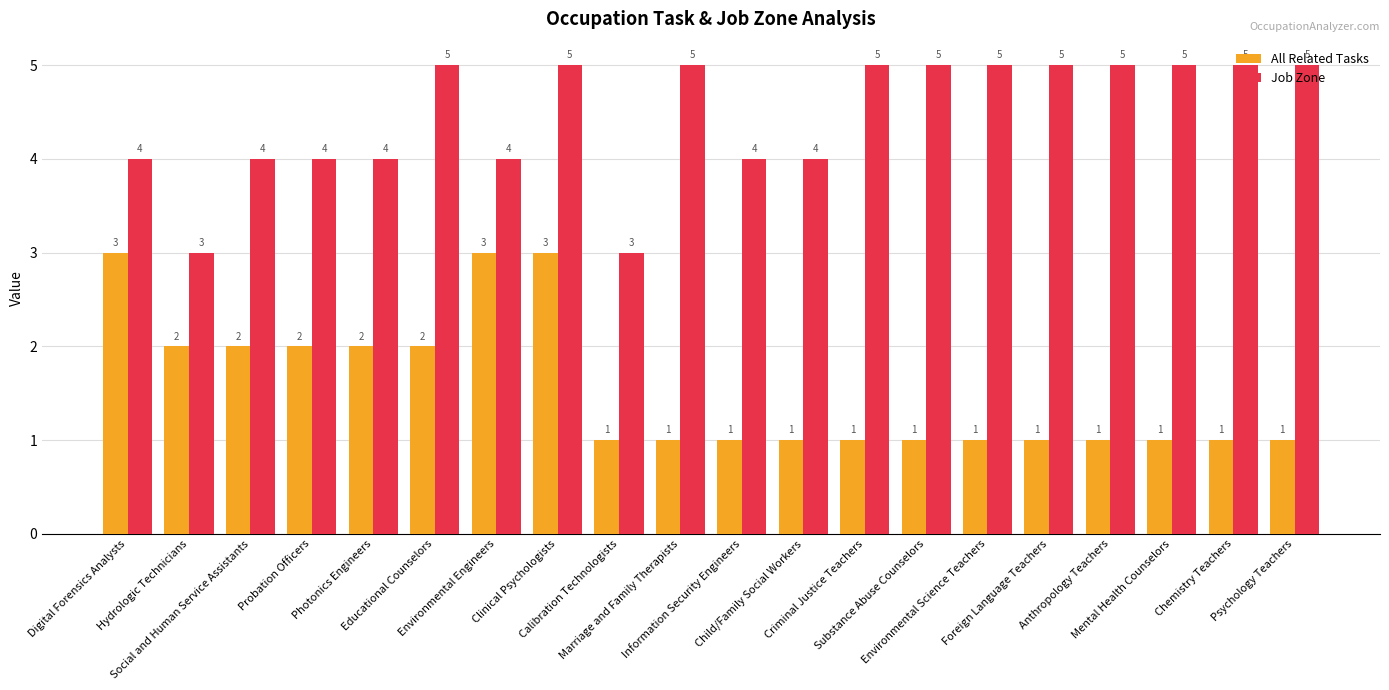

What is the minimum value shown in the chart?

1